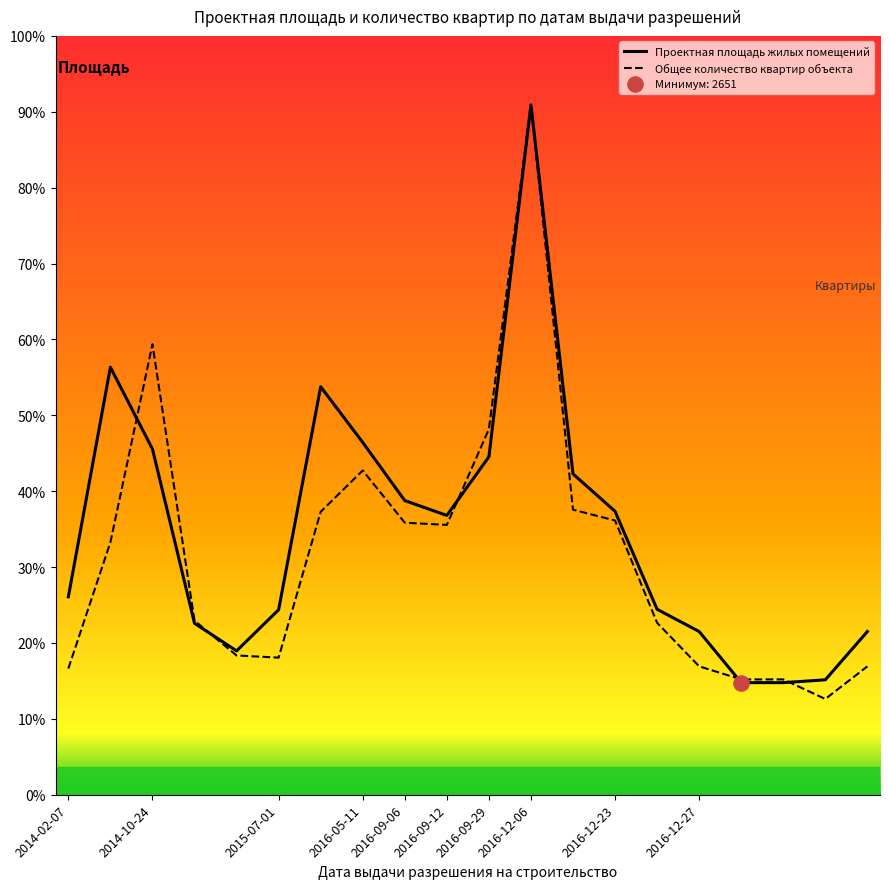

At how many categories does at least one series exceed 13731?

1